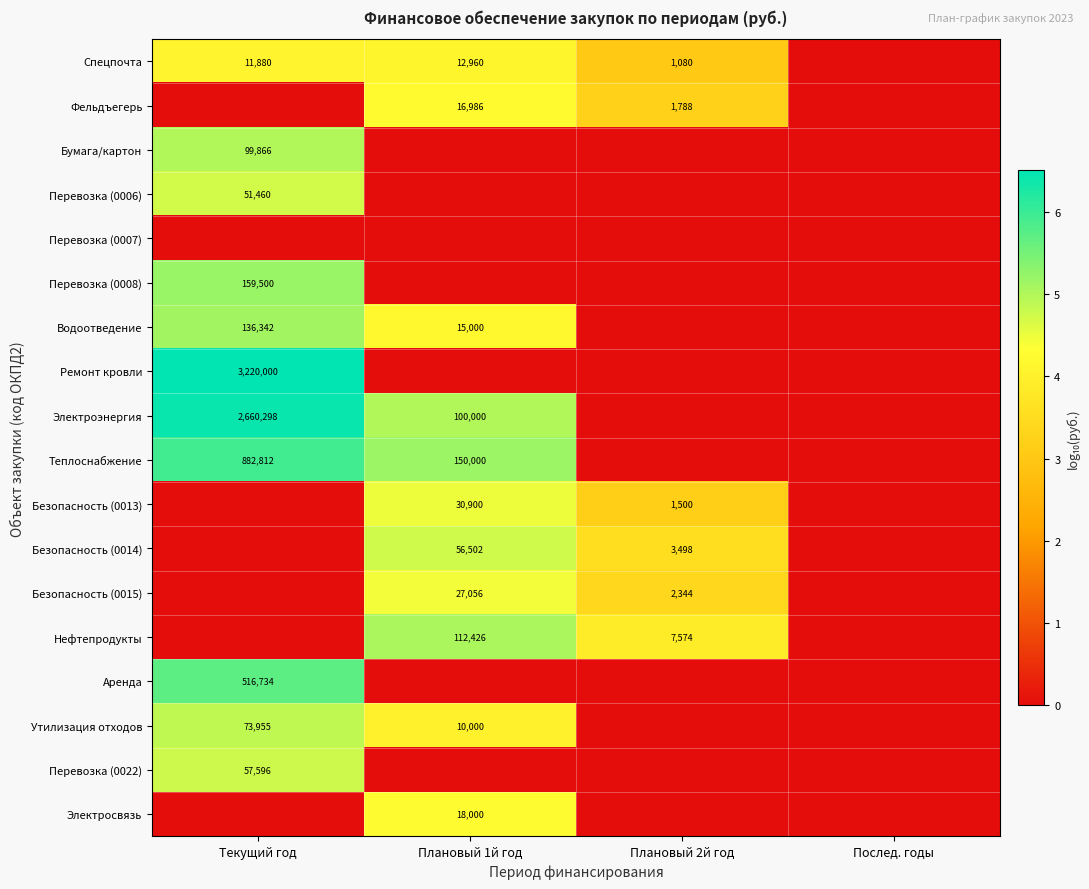

At how many categories does at least one series exceed 5?

2